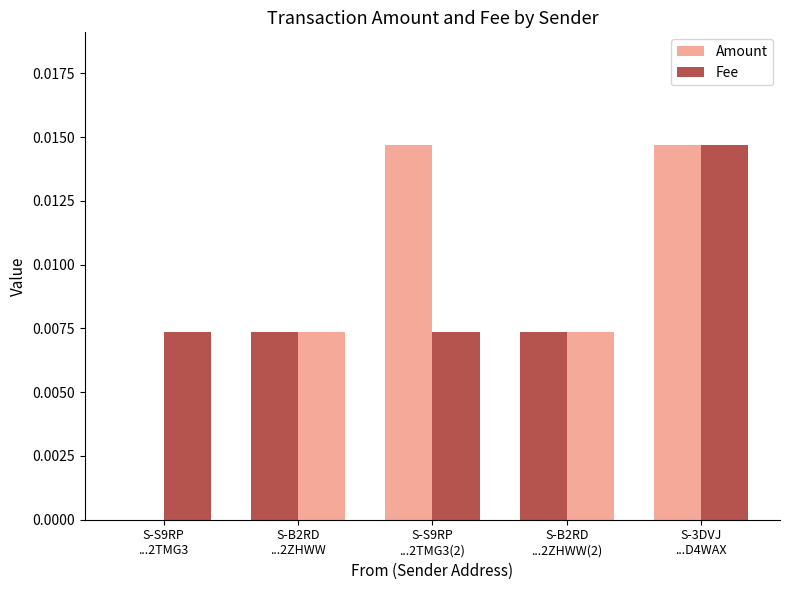

Which series has the widest spread of values?

Amount